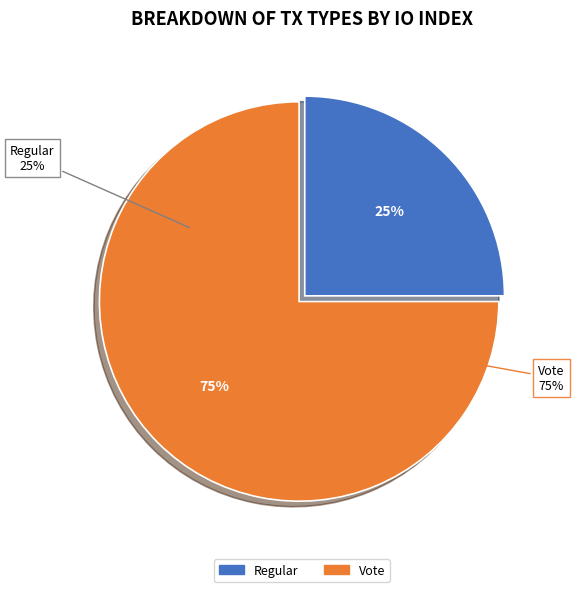

Which slice is the largest?

Vote